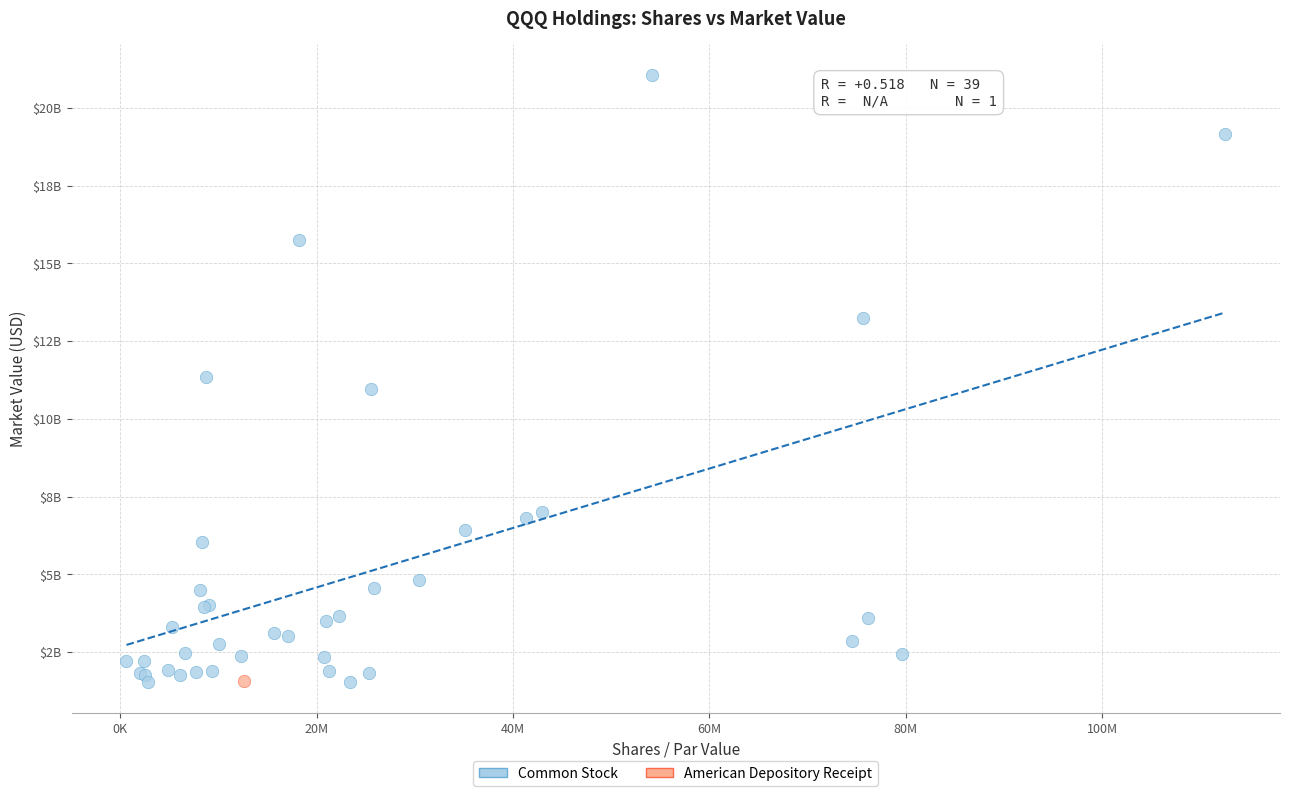

What are all the series names shown in the legend?

Common Stock, American Depository Receipt